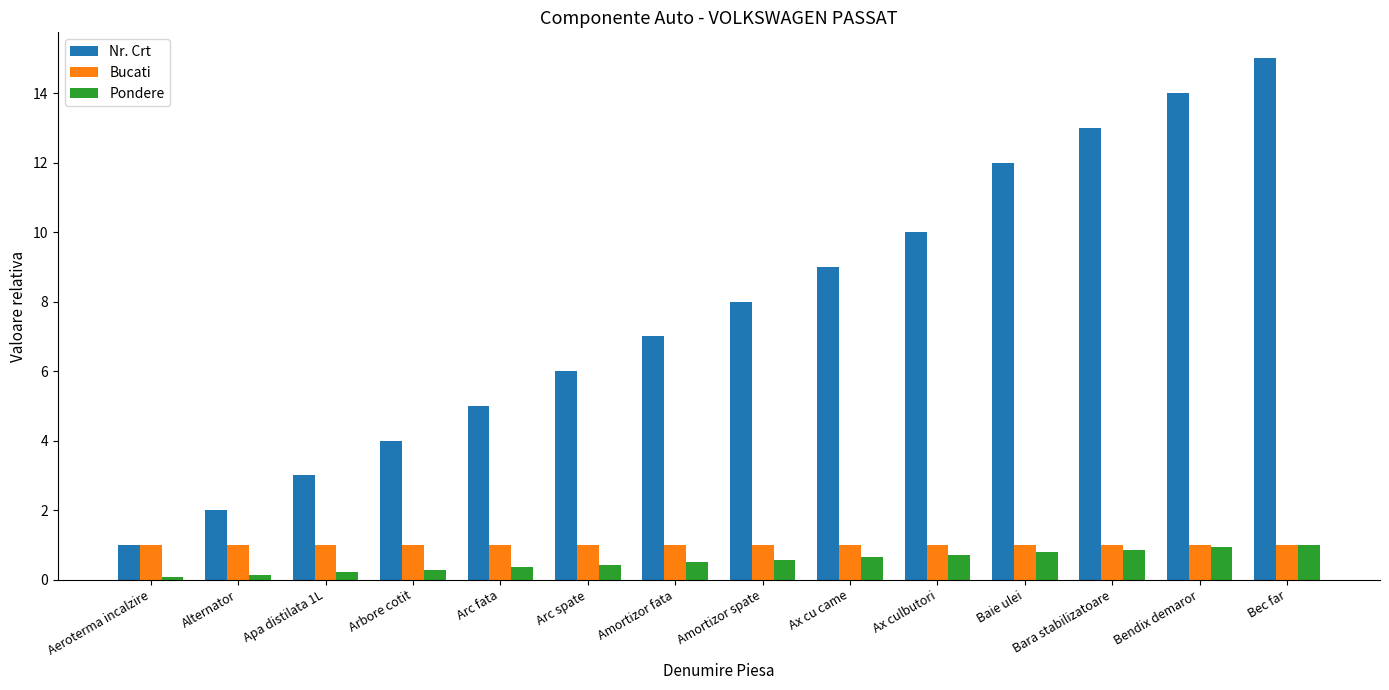

The Nr. Crt series shows 8.9 at Arc fata. True or false?

False